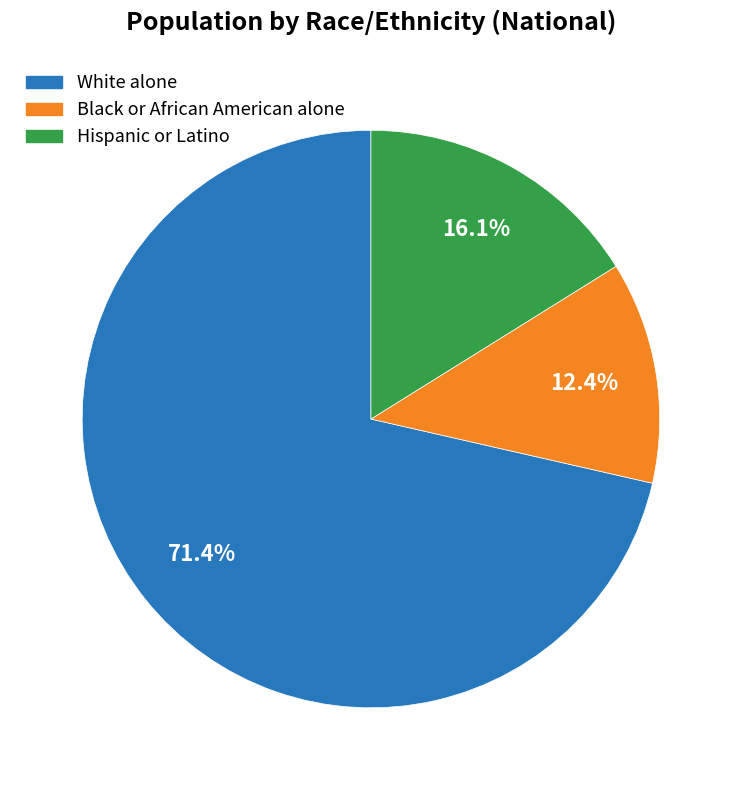

Which has a higher value, Black or African American alone or White alone?

White alone